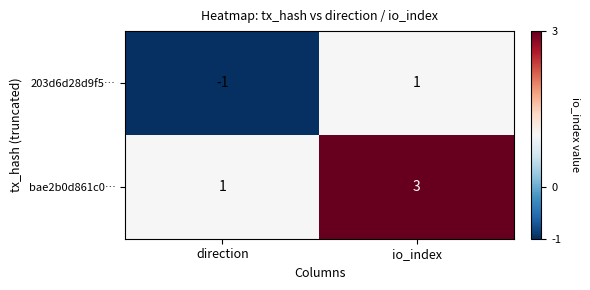

Reading right to left, transcribe all the data shown in this chart.

203d6d28d9f5…: io_index=1	direction=-1
bae2b0d861c0…: io_index=3	direction=1